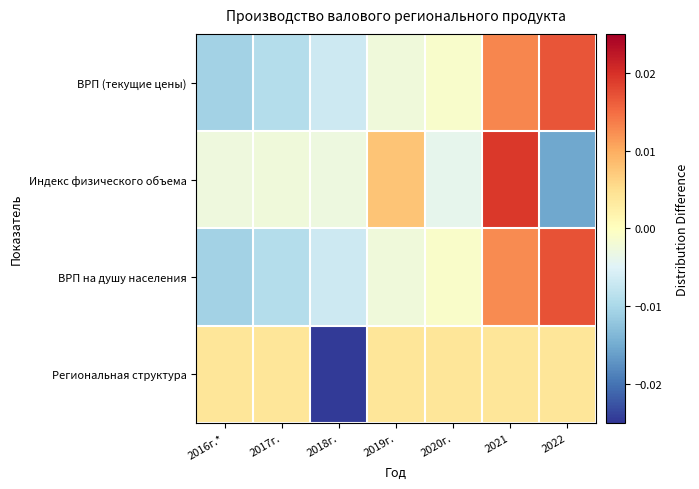

How many series are shown in this chart?

4